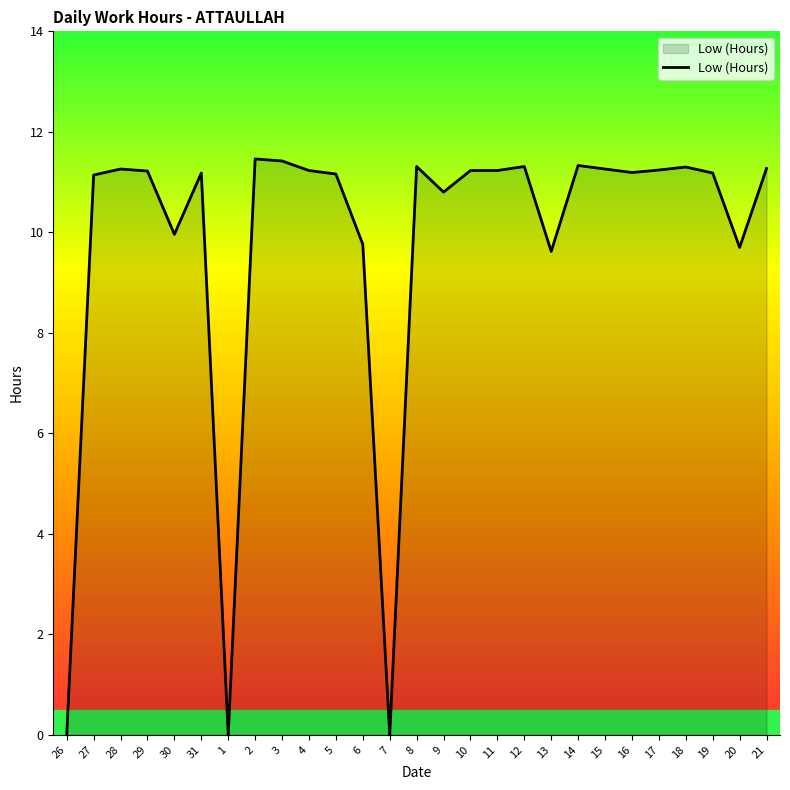

What position from the left is 15?

21